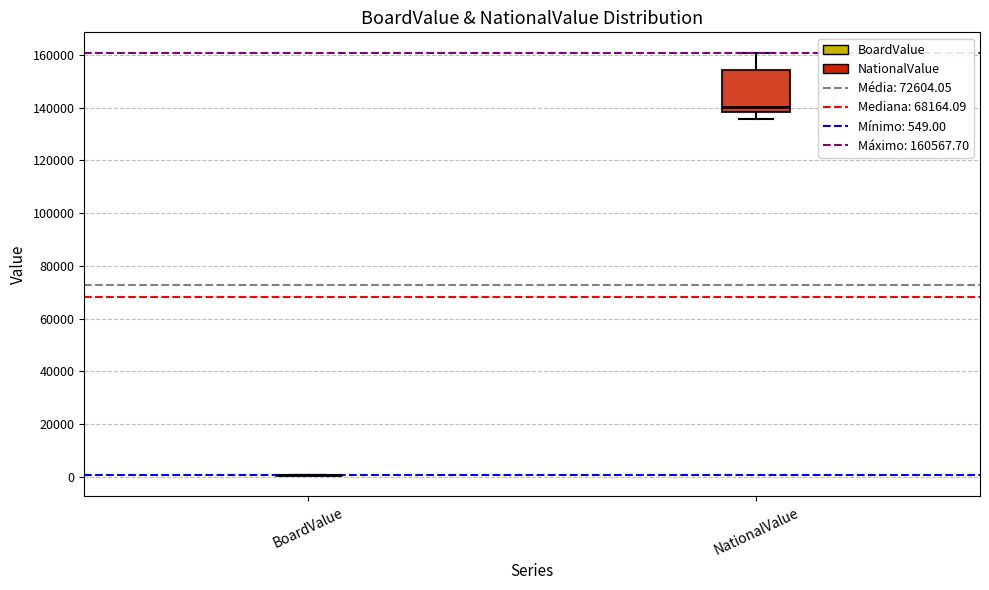

Which box is the tallest, from its lower edge to its upper edge?

NationalValue